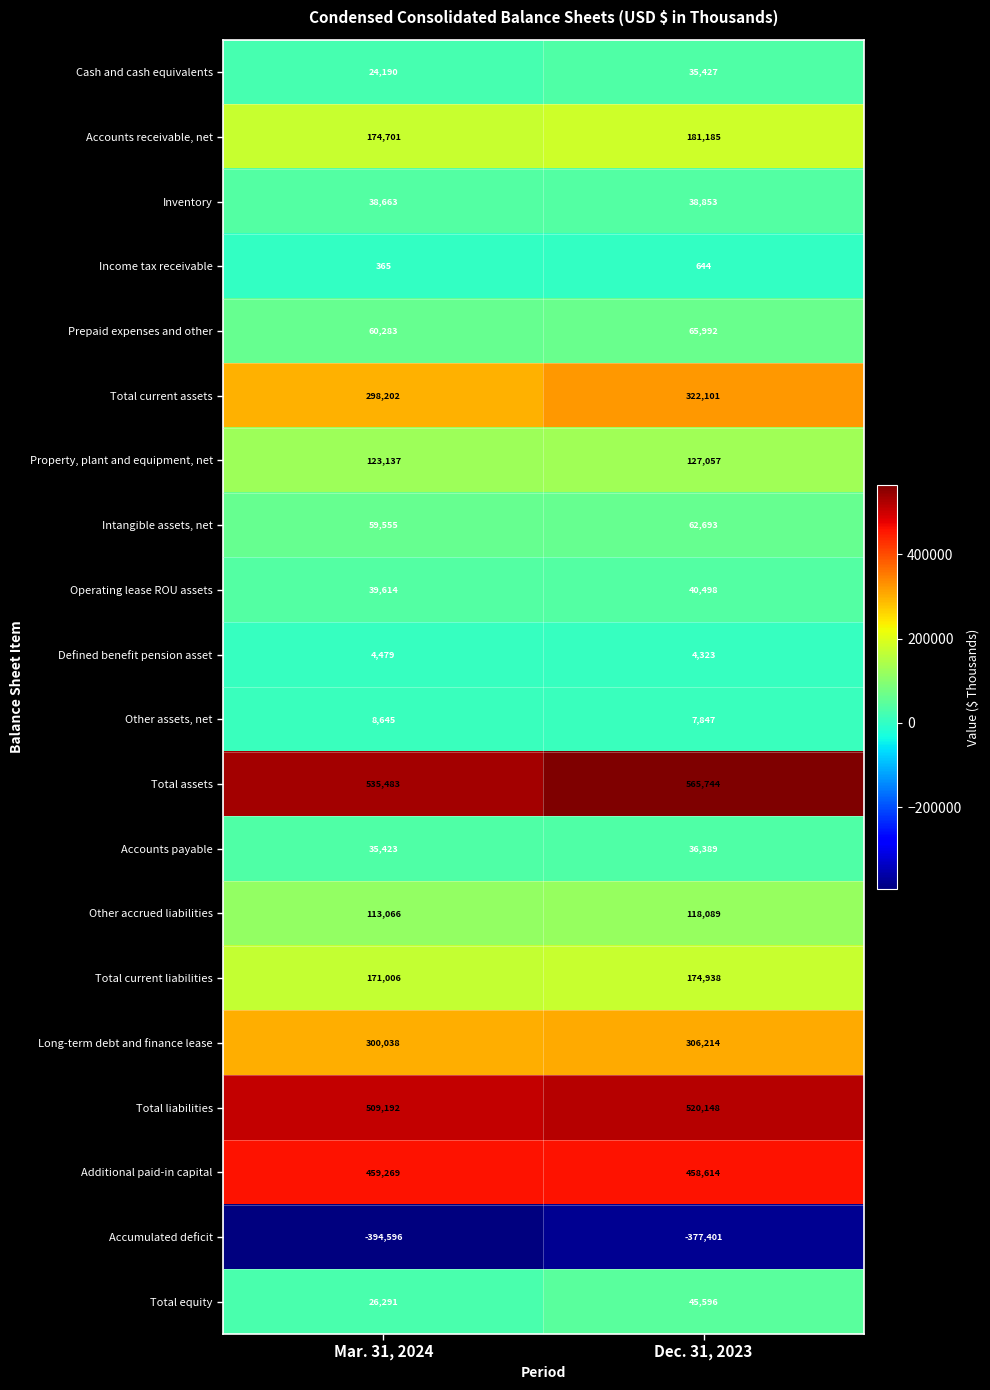

What is the sum of all Cash and cash equivalents values?

59617